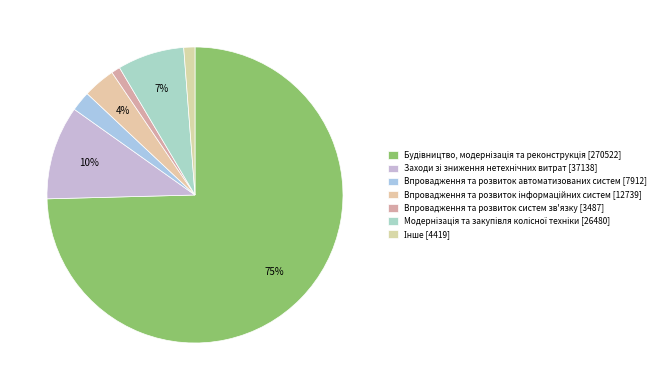

Count the number of slices in the pie.

7